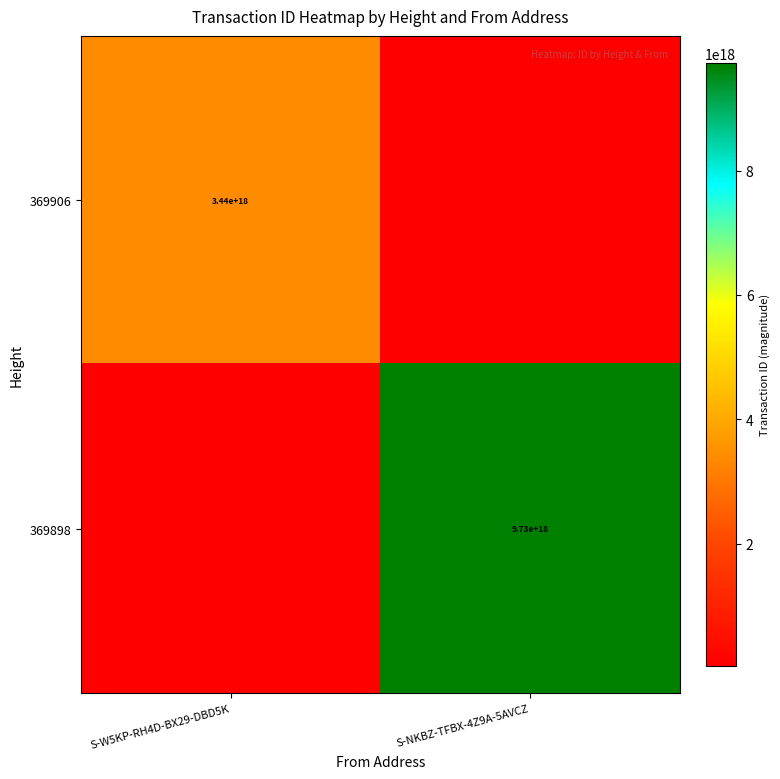

Is the value of 369906 at S-W5KP-RH4D-BX29-DBD5K greater than the value of 369898 at S-NKBZ-TFBX-4Z9A-5AVCZ?

No